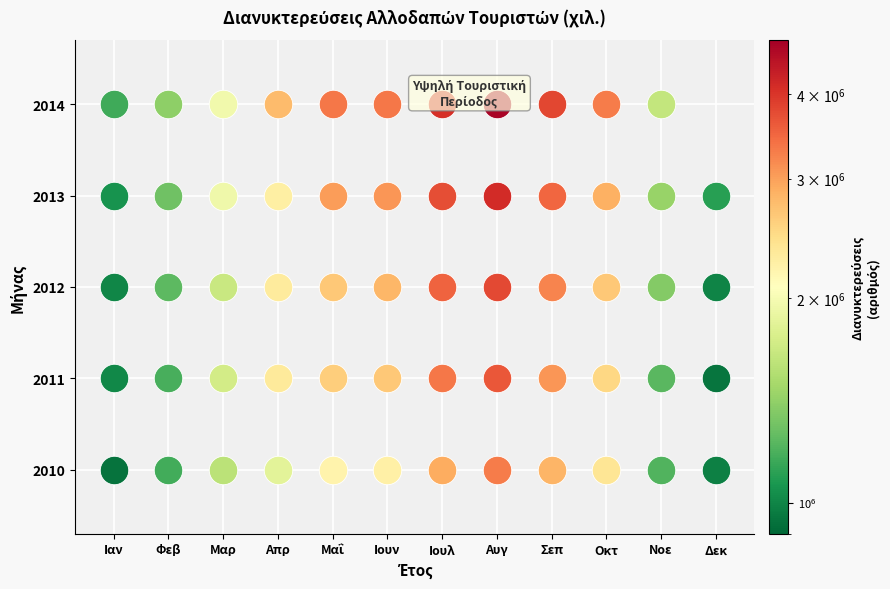

At which category does the chart reach its peak across all series?

7